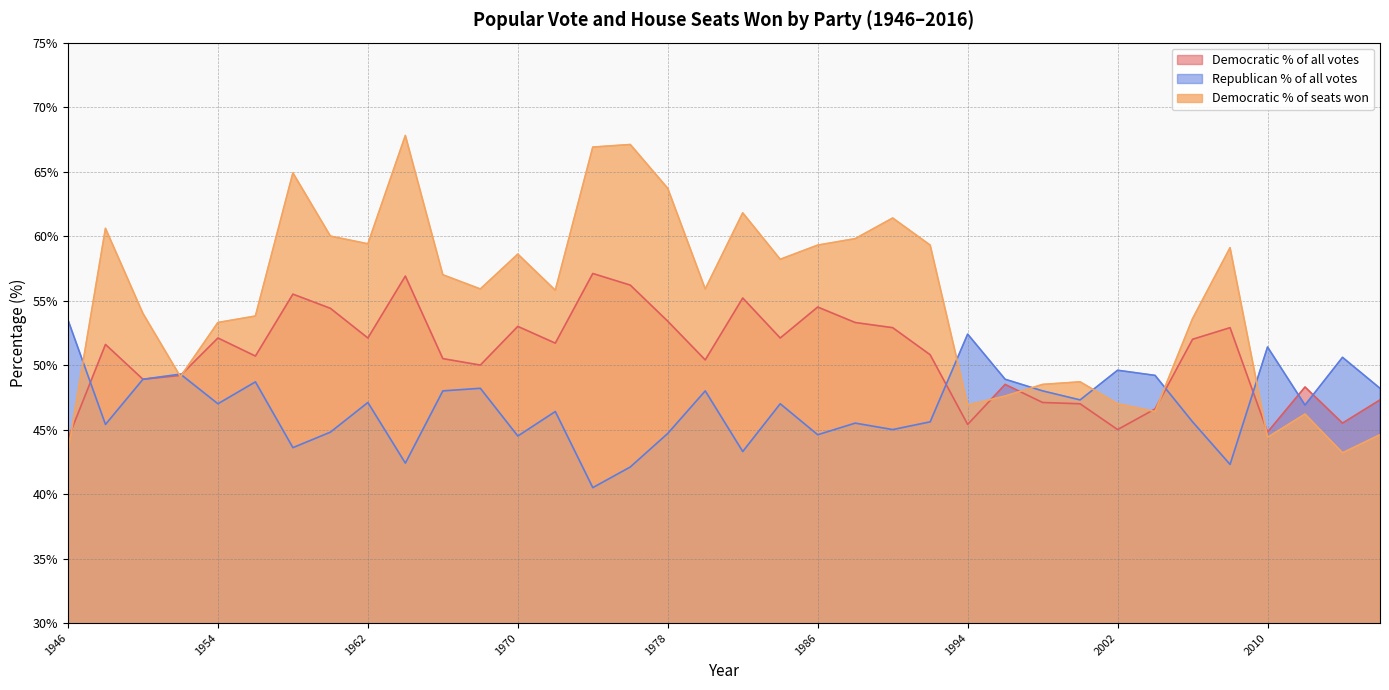

After their last crossing, which series has the higher values: Democratic % of all votes or Democratic % of seats won?

Democratic % of all votes